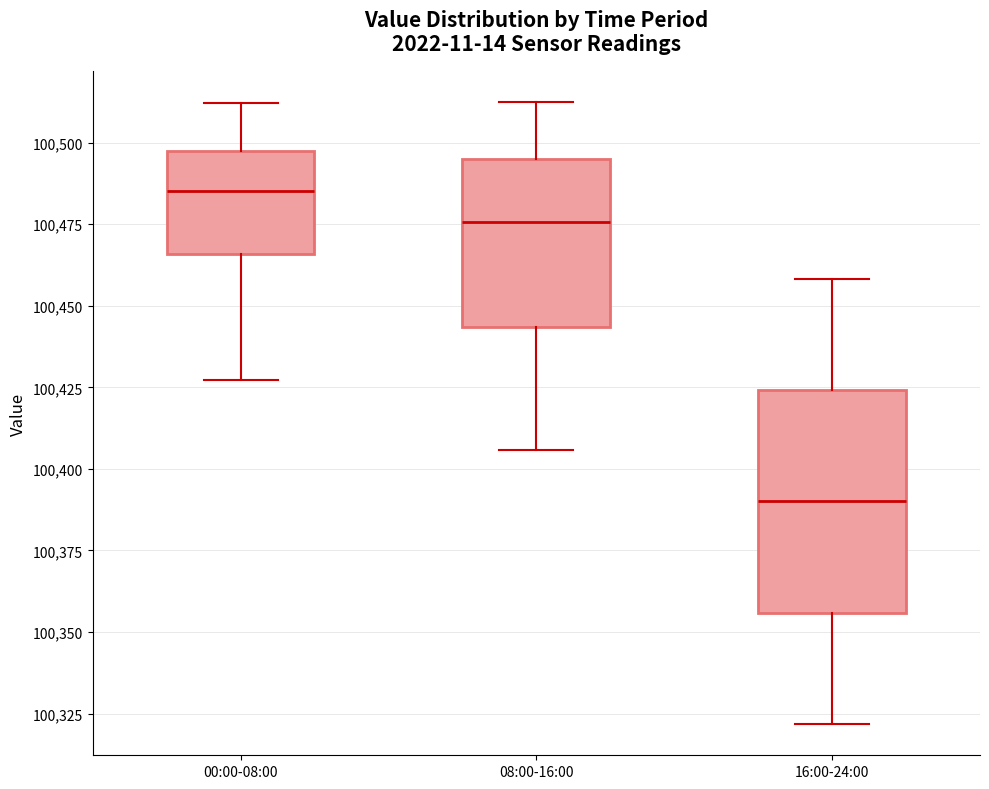

Reading left to right, transcribe this box plot: for each box, give where its median line is, the range the box spans, and where its two whiskers end, as read against the y-axis. The values are not printed on the chart, so give them approximately, as read against the axis.

00:00-08:00: median 100485, box 100465 to 100495, whiskers 100425 to 100510
08:00-16:00: median 100475, box 100445 to 100495, whiskers 100405 to 100510
16:00-24:00: median 100390, box 100355 to 100425, whiskers 100320 to 100460